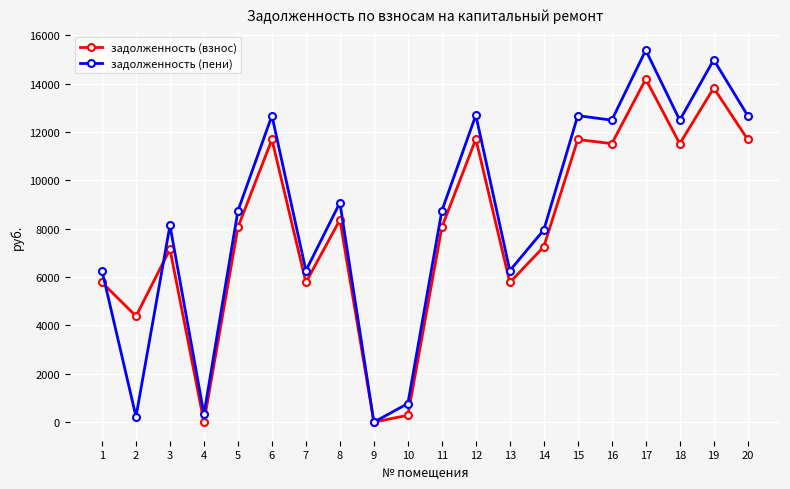

What is the value of the задолженность (пени) point at the 18th from the left?

12492.0